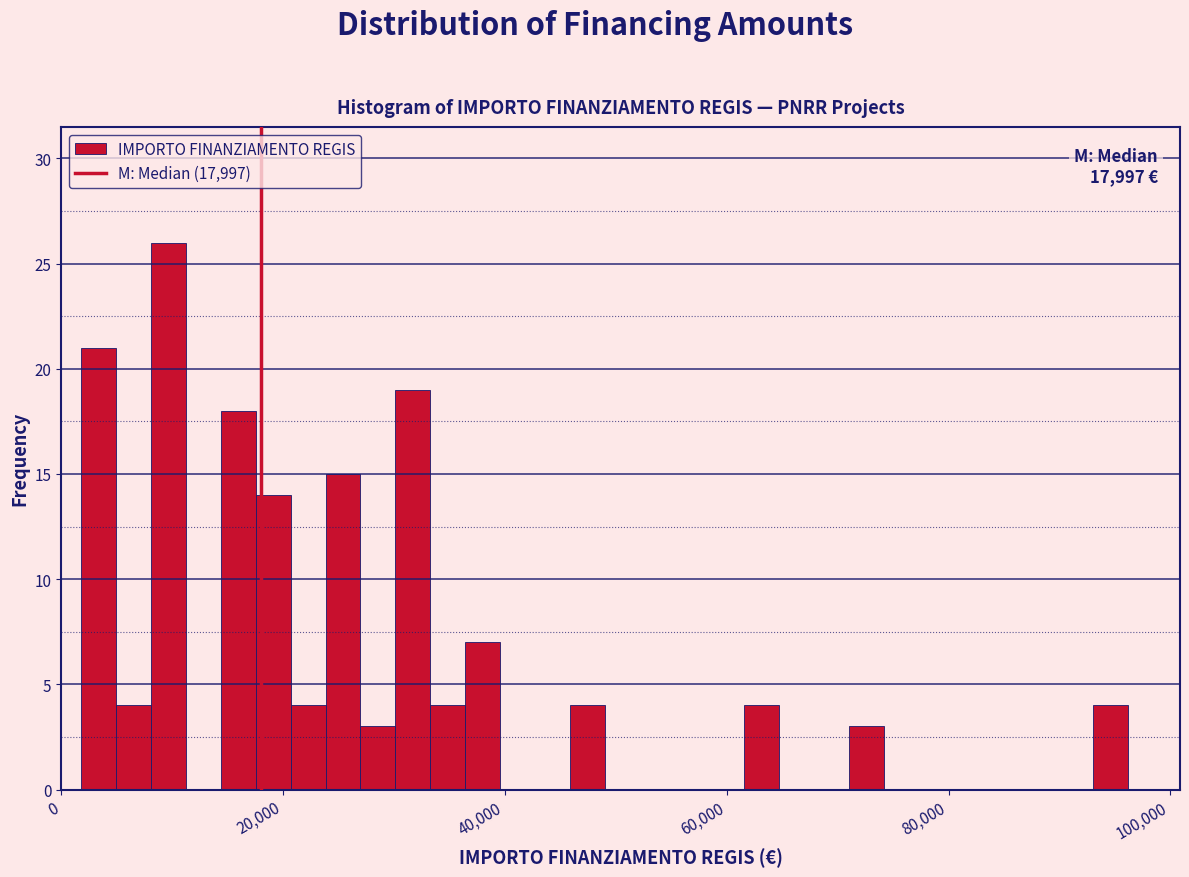

Read against the x-axis, roughly where is the centre of the tallest bar?

10000